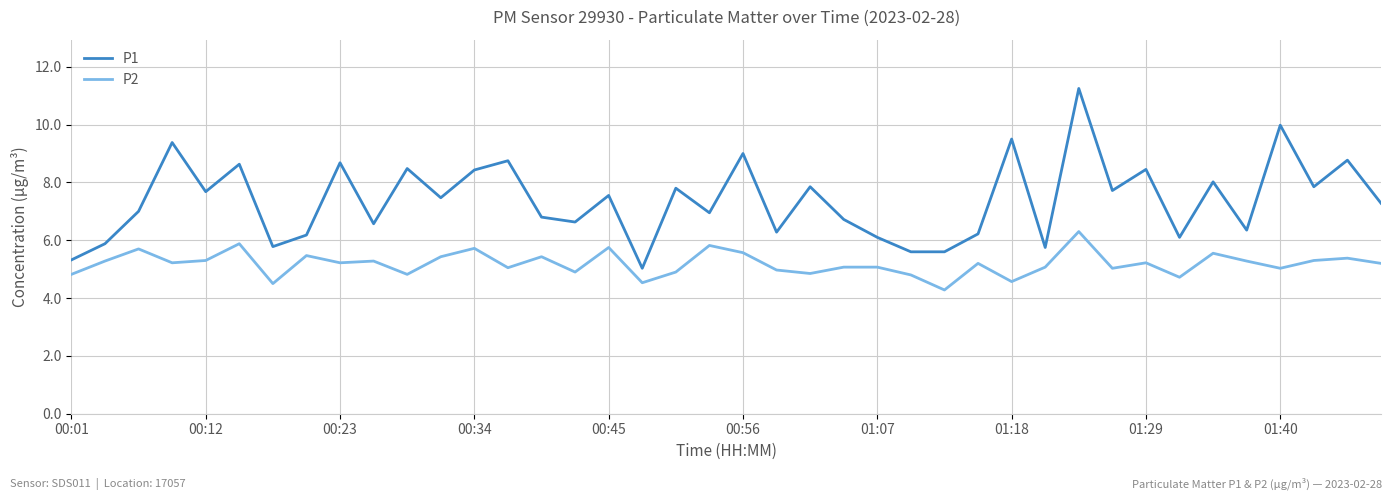

Is this an area chart (filled region under the line)?

No